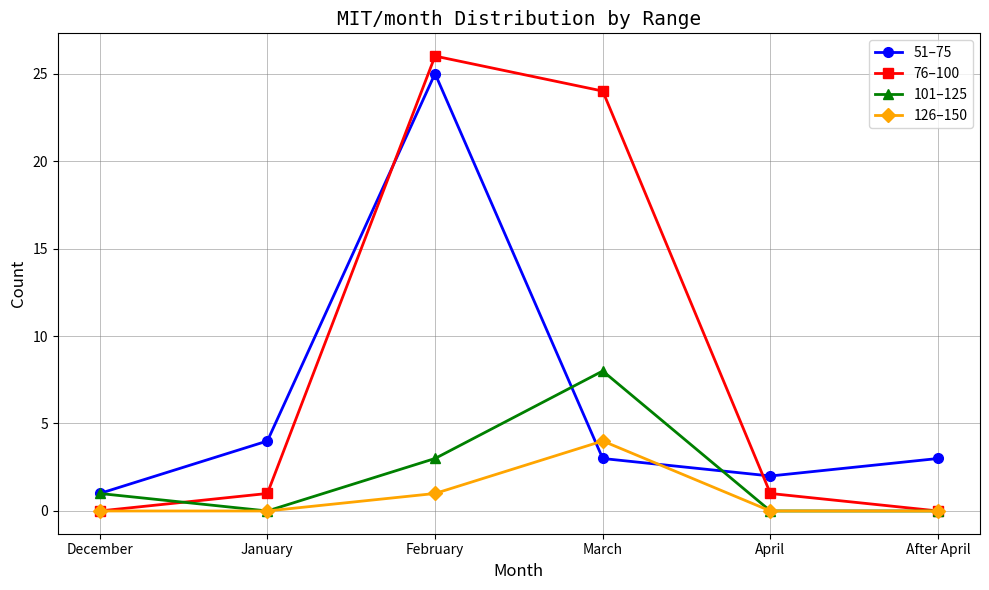

Is the value of 101–125 at March greater than the value of 126–150 at April?

Yes